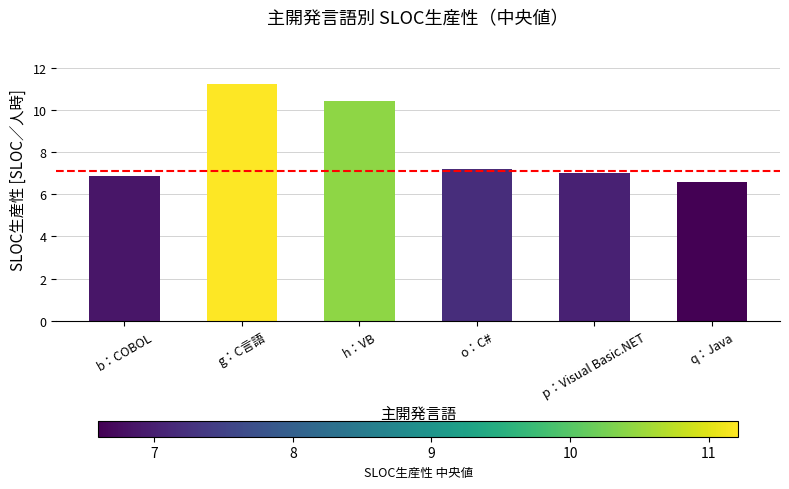

Is it true that the value at b：COBOL is 6.9?

True